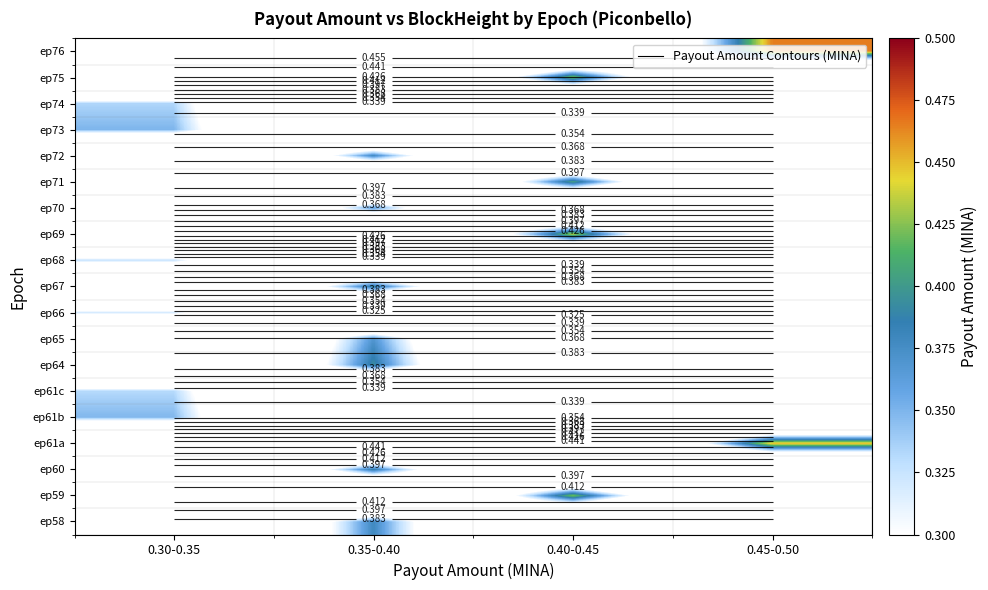

Between 0.30-0.35 and 0.40-0.45, which is larger?

0.30-0.35